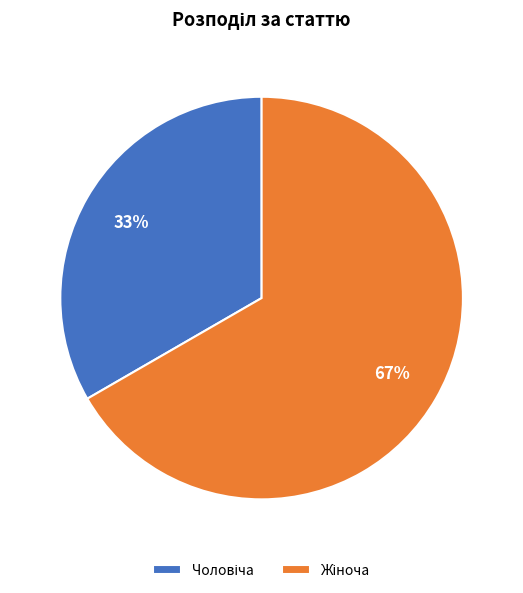

To the nearest percent, what is the average slice percentage?

50%